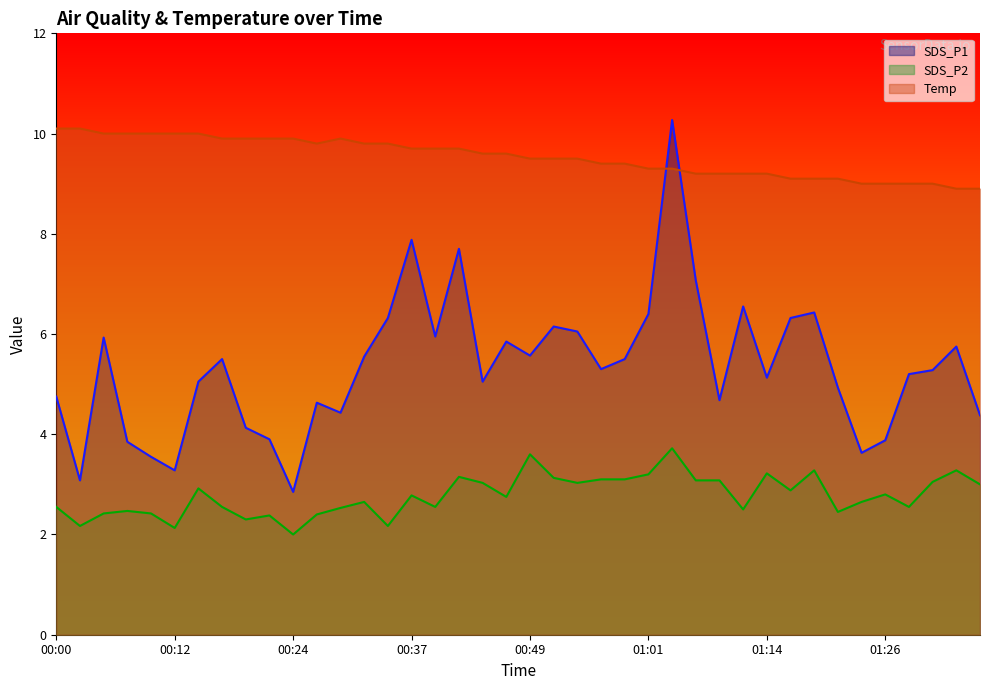

What is the maximum value for SDS_P1?

10.3